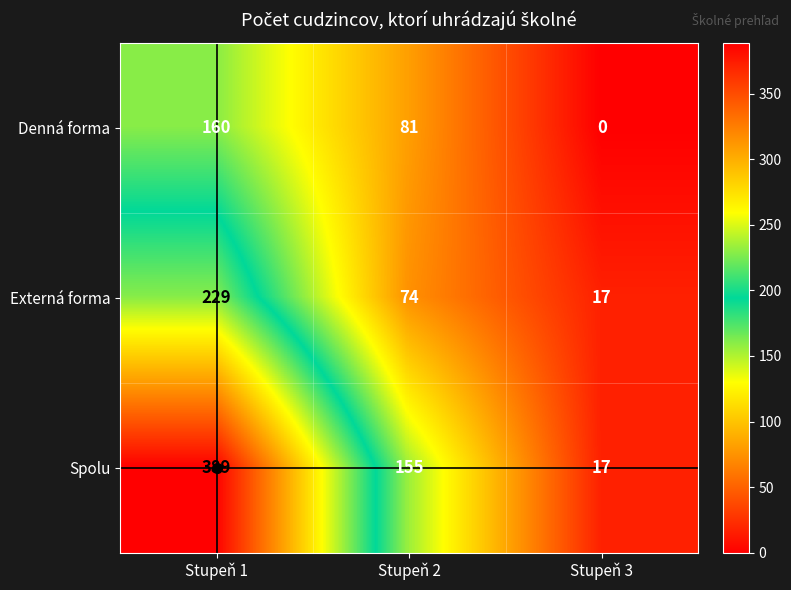

Which series changed the most between Stupeň 1 and Stupeň 2?

Spolu